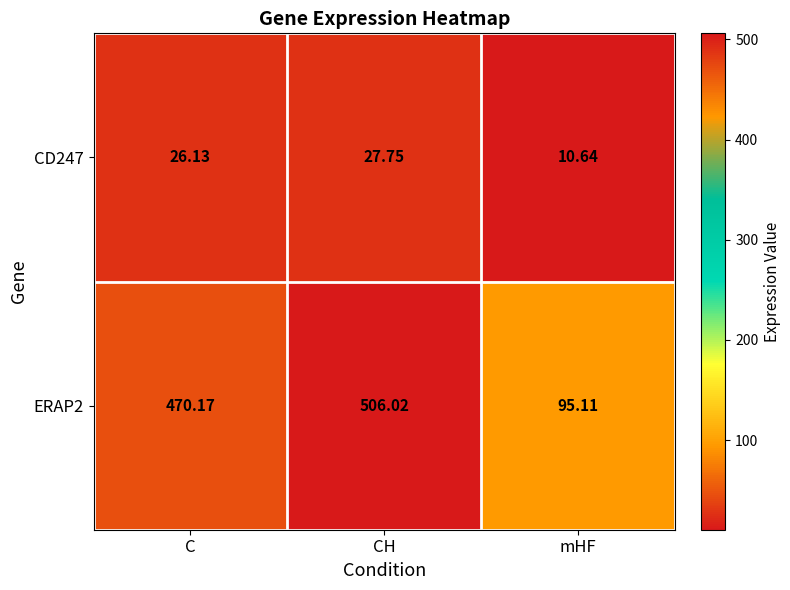

List the labels in order of ERAP2 value, smallest first.

mHF, C, CH